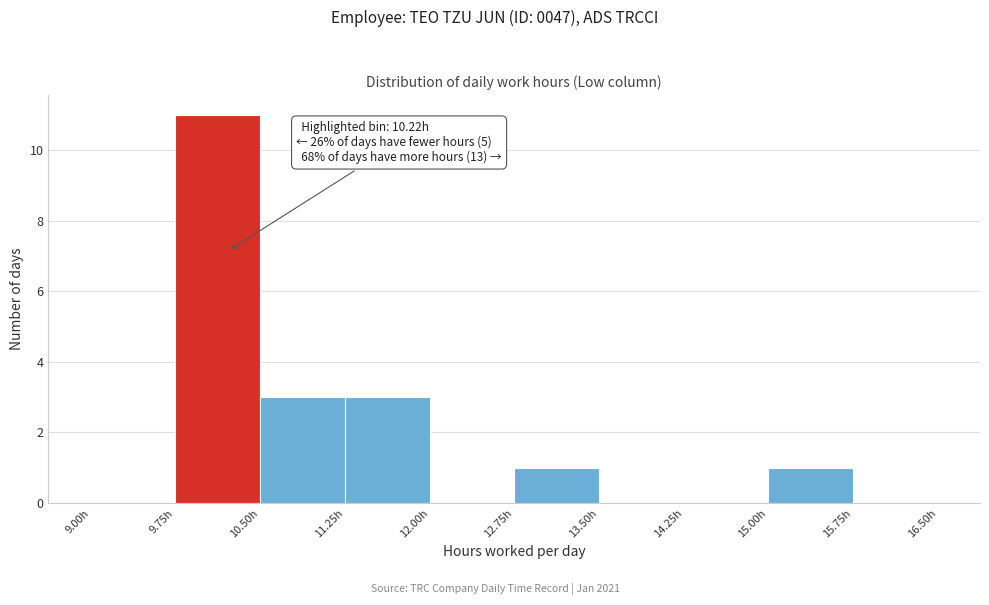

Which range on the x-axis has the tallest bar?

9.75 to 10.50